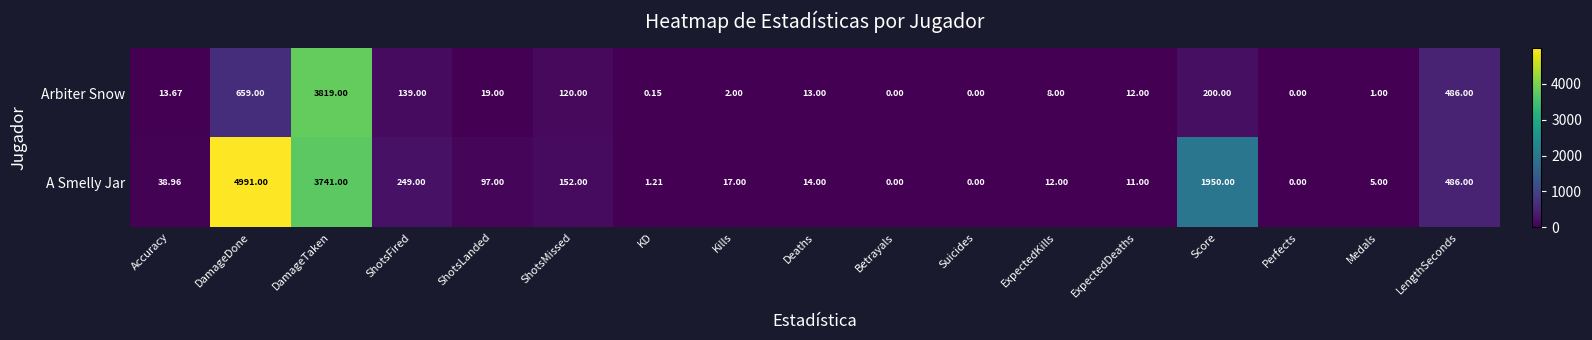

Which series has the largest range (max minus min)?

A Smelly Jar